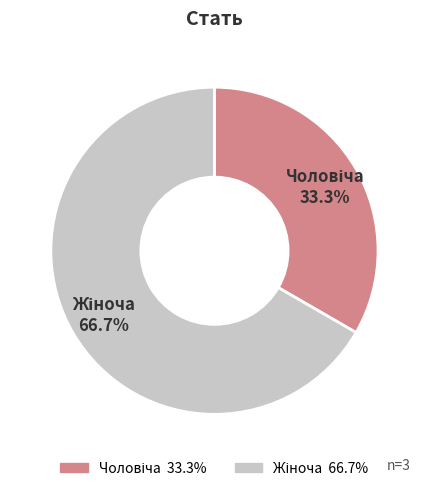

Does any single category account for the majority?

Yes